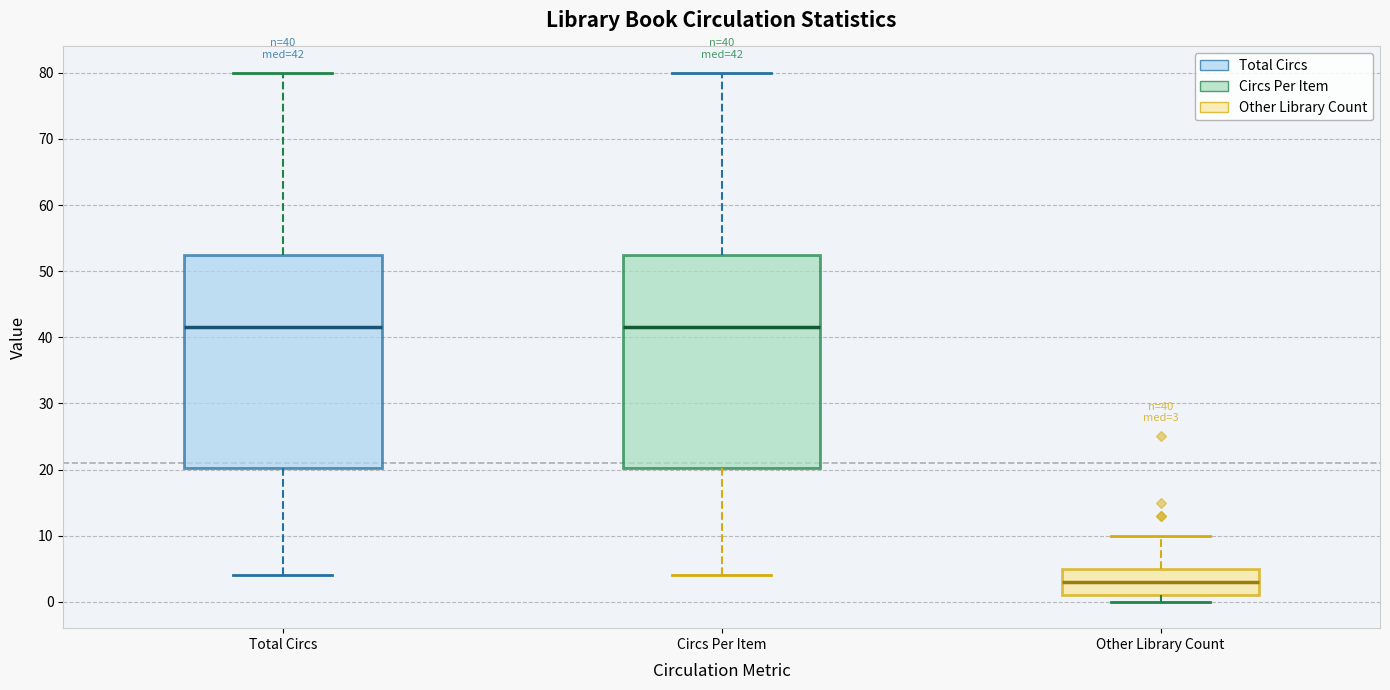

Which box has the lowest median line?

Other Library Count